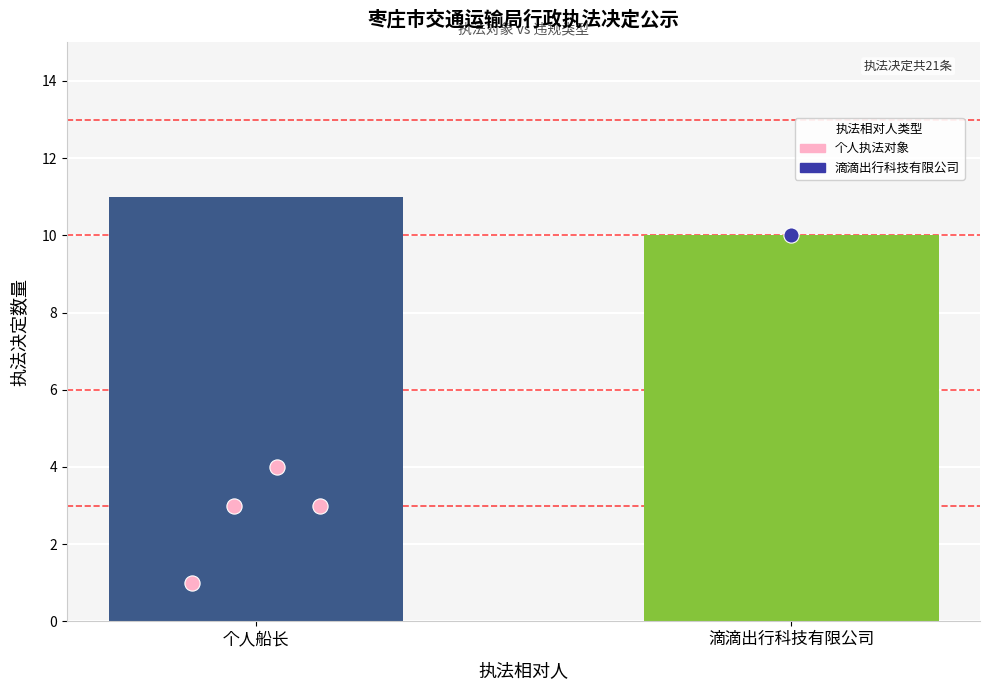

What is the change in value from 个人船长 to 滴滴出行科技有限公司?

-1